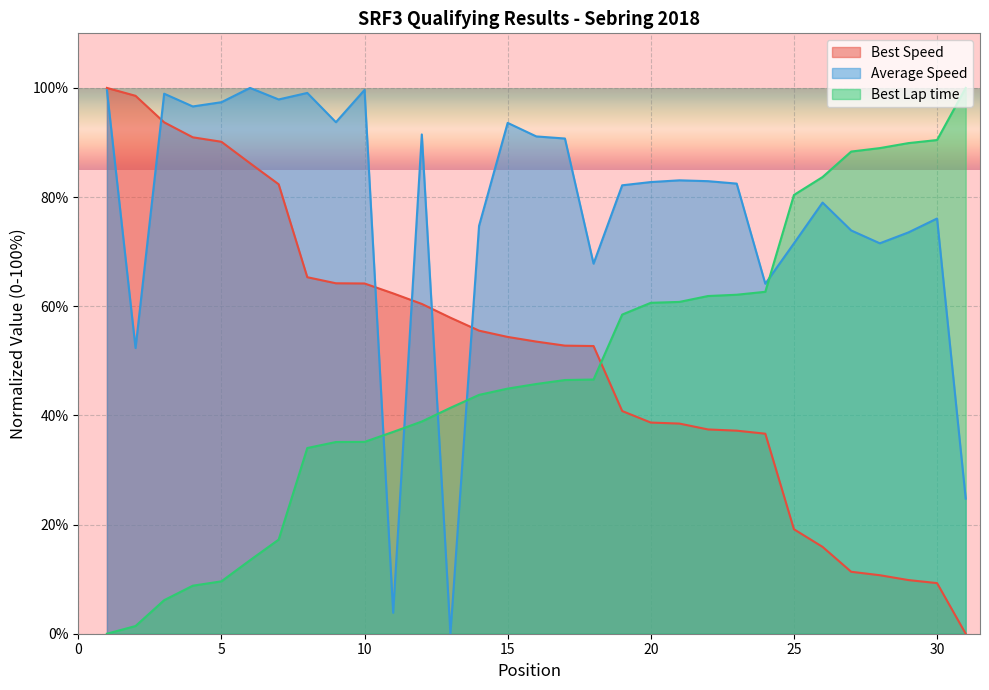

How many values in the Average Speed series are below 82?

13